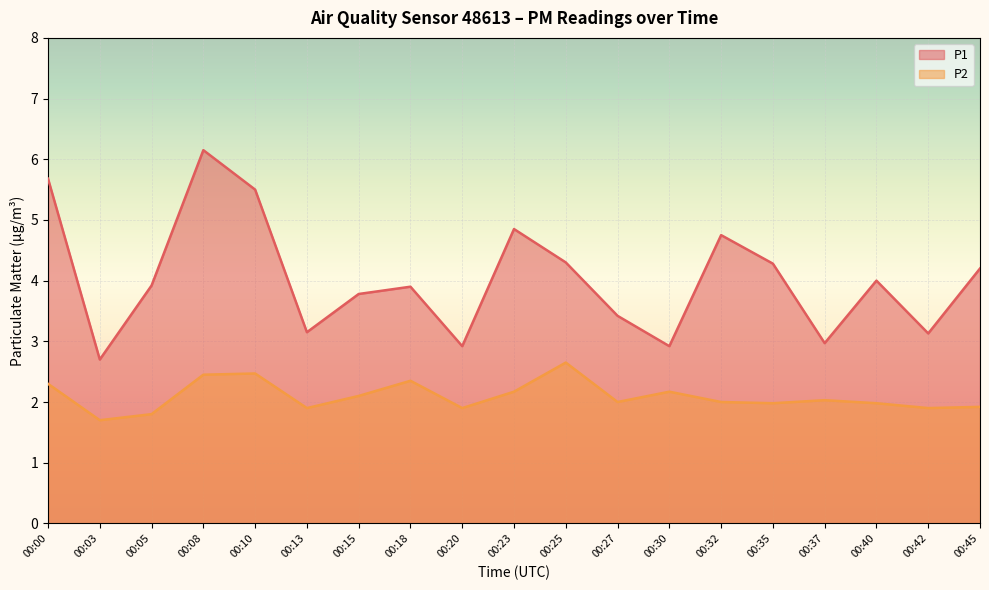

The P2 series shows 2.0 at 00:37. True or false?

True